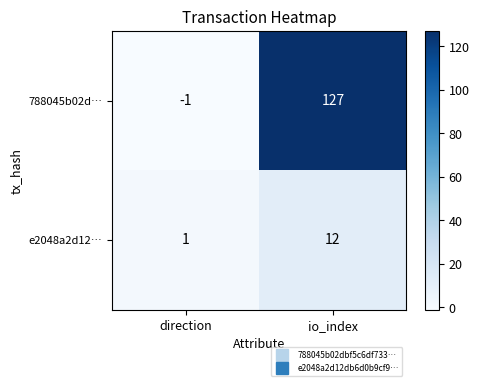

The value of e2048a2d12… at direction is 0. True or false?

False